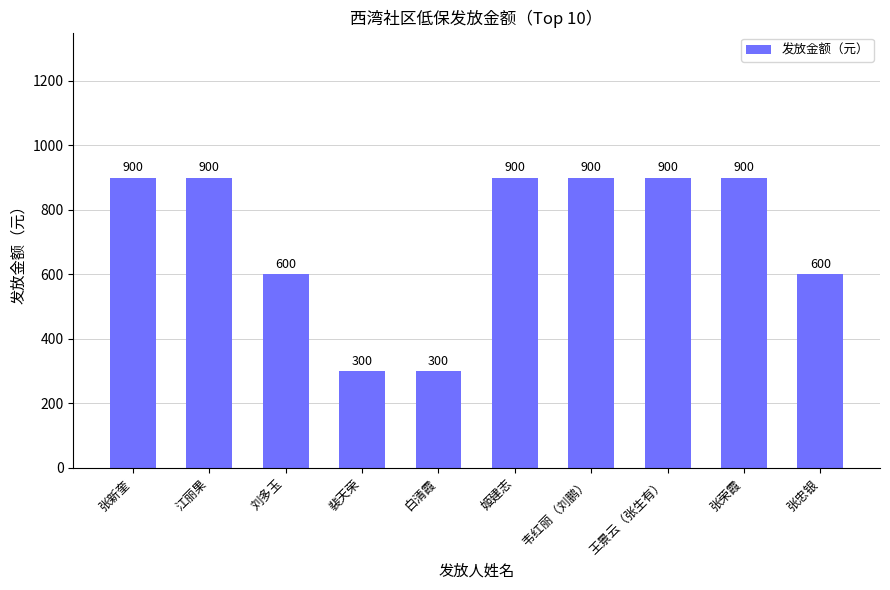

Are the bars horizontal?

No